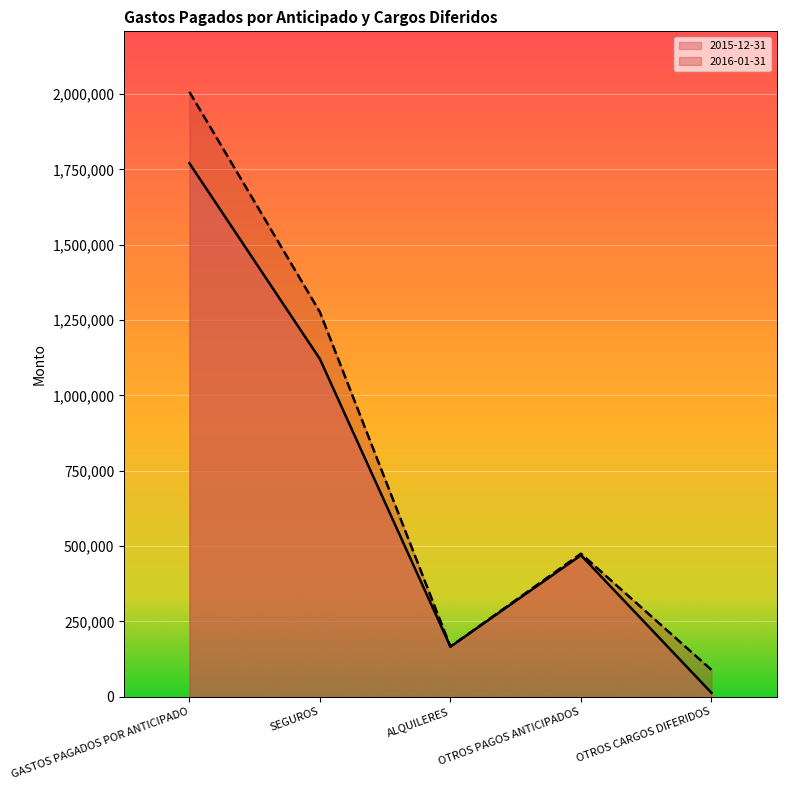

At OTROS CARGOS DIFERIDOS, list the series in order from smallest to largest.

2015-12-31, 2016-01-31